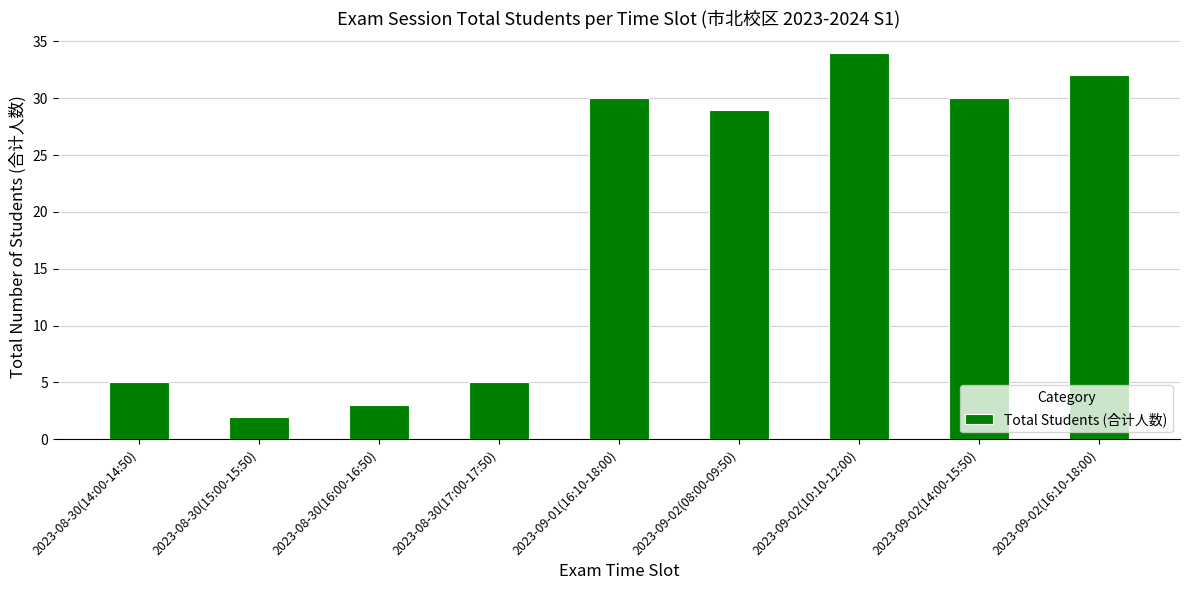

Where does the data first go above 29?

2023-09-01(16:10-18:00)